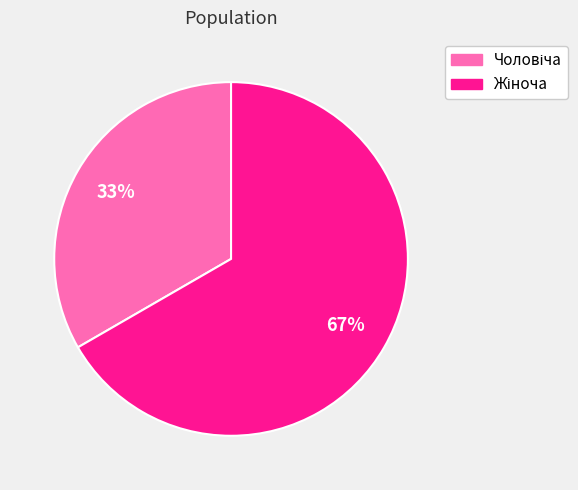

To the nearest percent, what is the average slice percentage?

50%